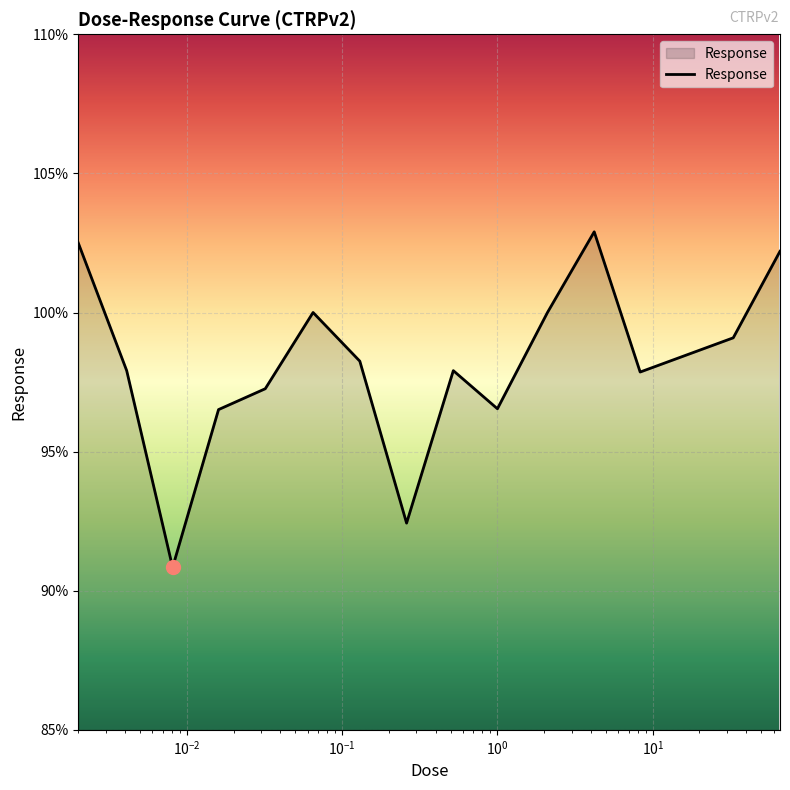

What is the maximum value shown in the chart?

102.9